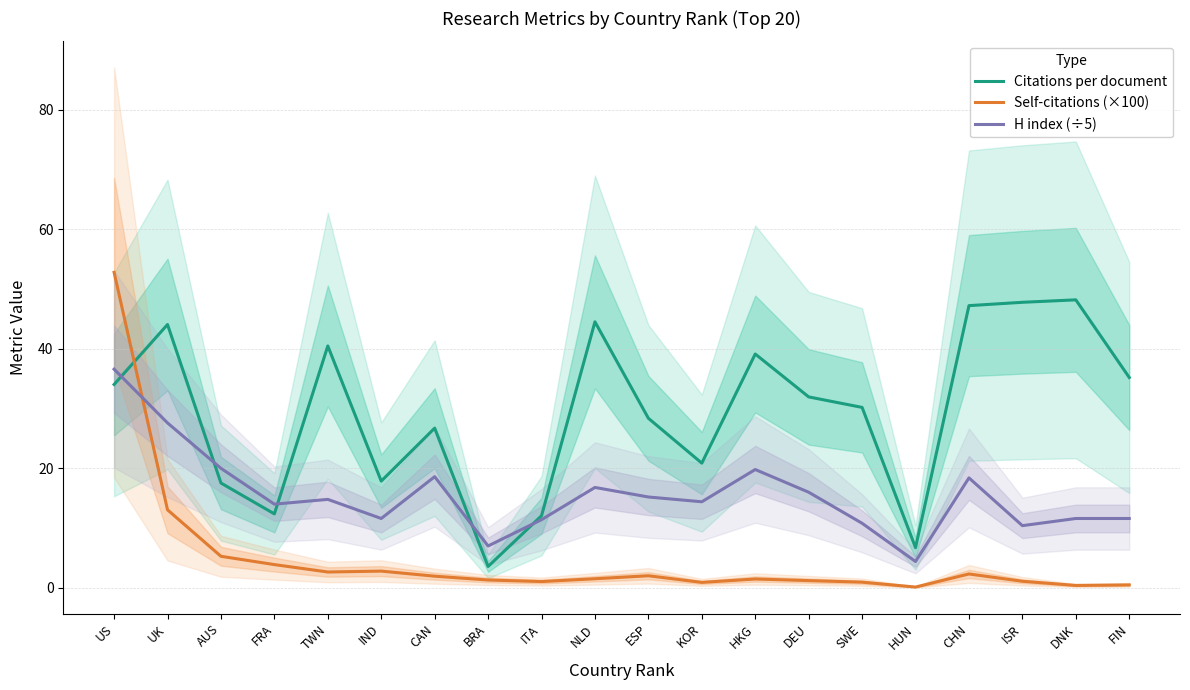

Reading left to right, what are all the values shown in this chart?

Citations per document: US=34.0	UK=44.1	AUS=17.5	FRA=12.4	TWN=40.5	IND=17.9	CAN=26.7	BRA=3.6	ITA=12.1	NLD=44.5	ESP=28.4	KOR=20.9	HKG=39.1	DEU=32.0	SWE=30.2	HUN=6.7	CHN=47.2	ISR=47.8	DNK=48.2	FIN=35.2
Self-citations (×100): US=52.8	UK=13.1	AUS=5.3	FRA=3.9	TWN=2.6	IND=2.8	CAN=1.9	BRA=1.3	ITA=1.0	NLD=1.5	ESP=2.0	KOR=0.9	HKG=1.5	DEU=1.2	SWE=0.9	HUN=0.1	CHN=2.3	ISR=1.1	DNK=0.4	FIN=0.5
H index (÷5): US=36.6	UK=27.6	AUS=20.0	FRA=14.0	TWN=14.8	IND=11.6	CAN=18.6	BRA=7.0	ITA=11.4	NLD=16.8	ESP=15.2	KOR=14.4	HKG=19.8	DEU=16.0	SWE=10.8	HUN=4.4	CHN=18.4	ISR=10.4	DNK=11.6	FIN=11.6